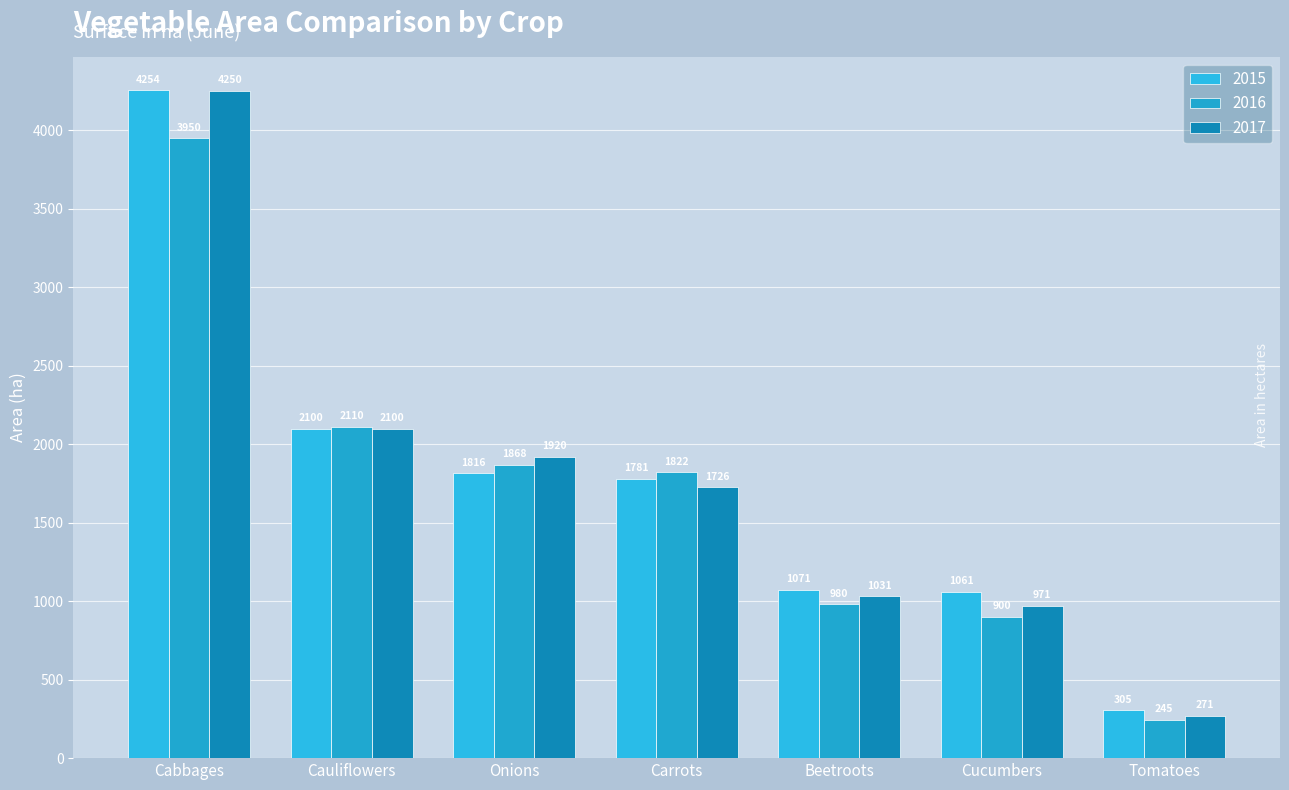

What is the approximate value of 2017 at Cabbages, to the nearest 50?

4250